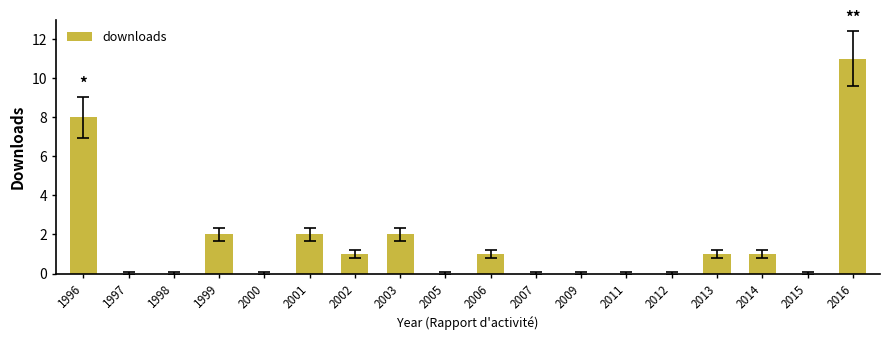

The chart shows a value of 0 at 1997. True or false?

True